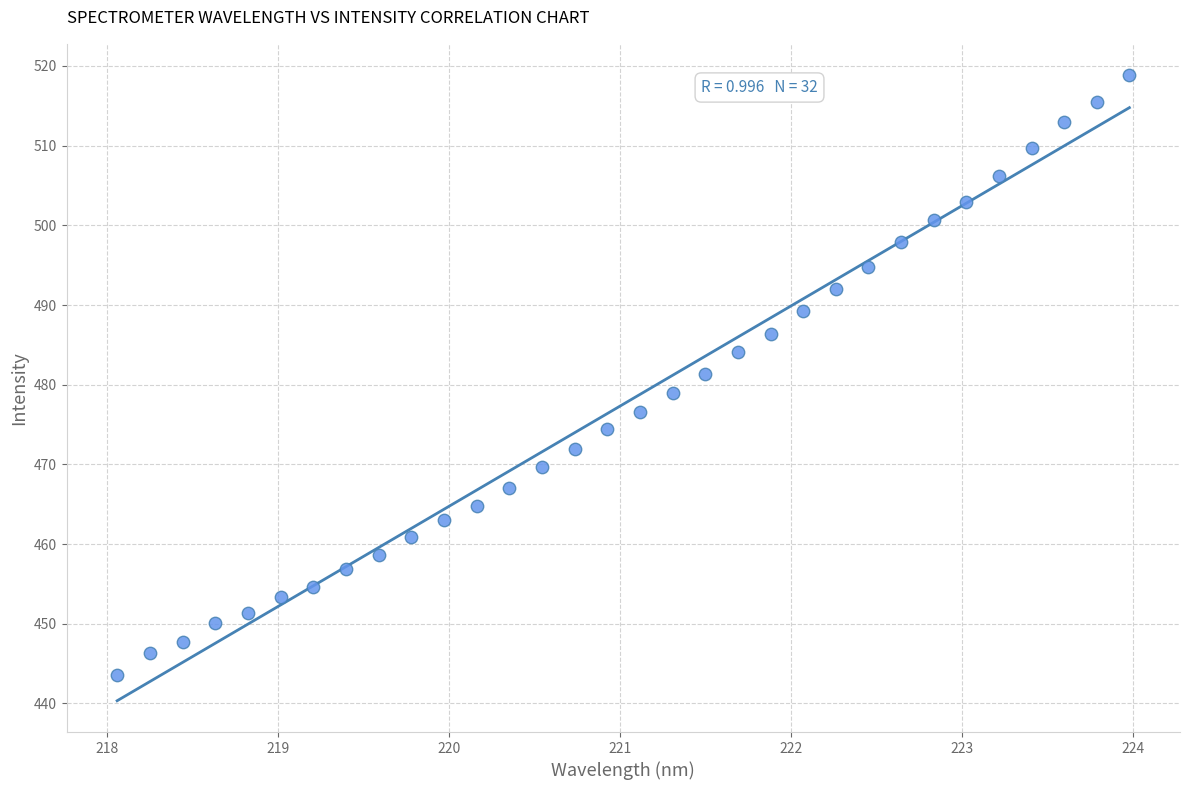

What is the range of Y values (max minus min)?

75.3